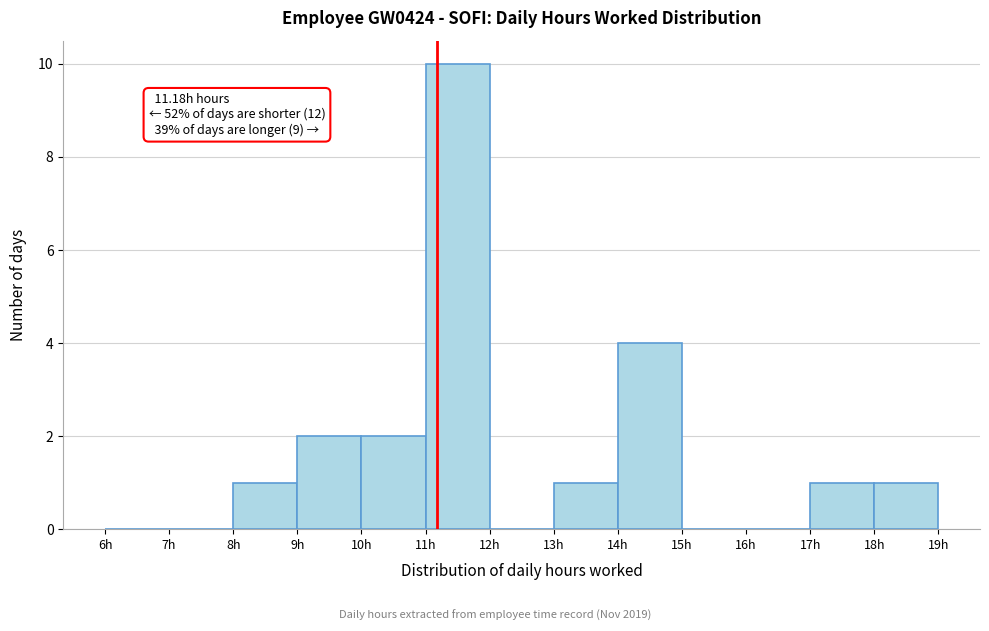

Over which range of the x-axis is the bar tallest?

11 to 12